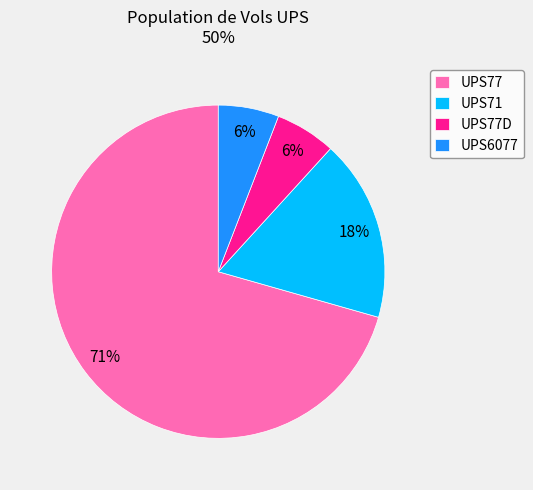

Is there any slice that represents more than half of the pie?

Yes